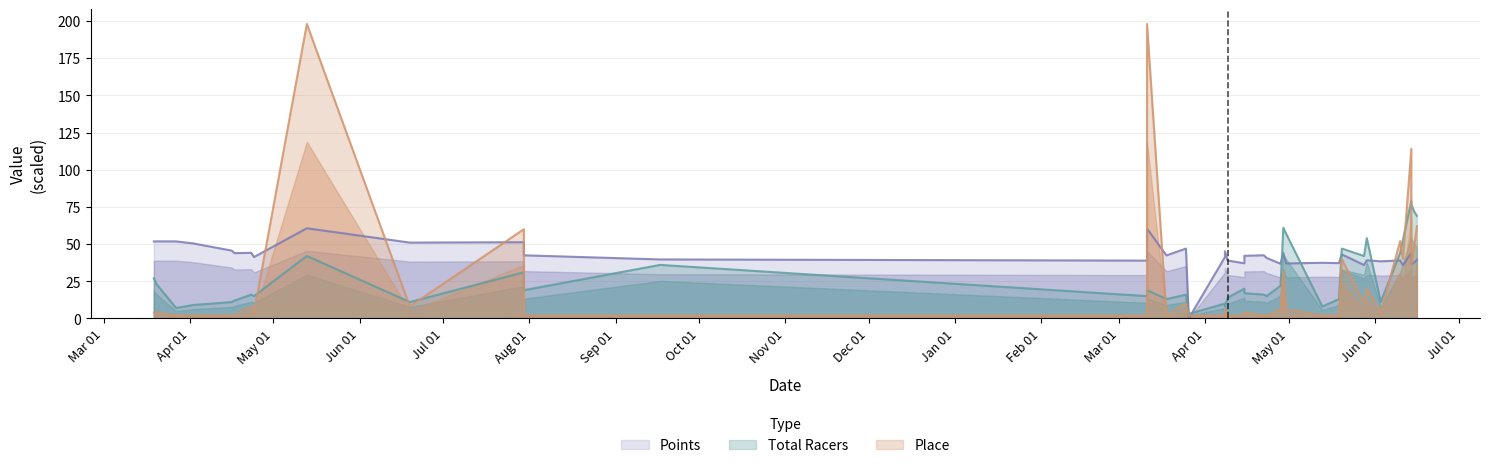

What is the difference between the second highest and minimum values in the Total Racers series?

74.0